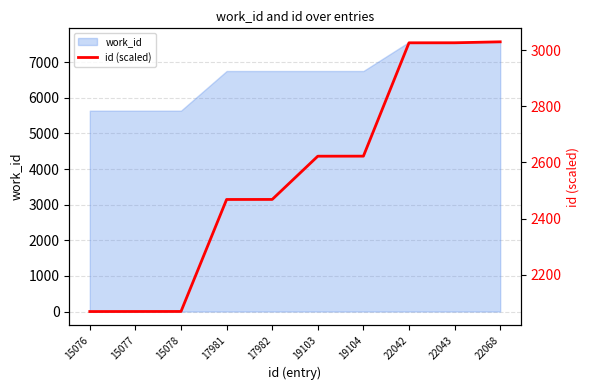

List the labels in order of value, largest first.

22068, 22043, 22042, 19104, 19103, 17982, 17981, 15078, 15077, 15076